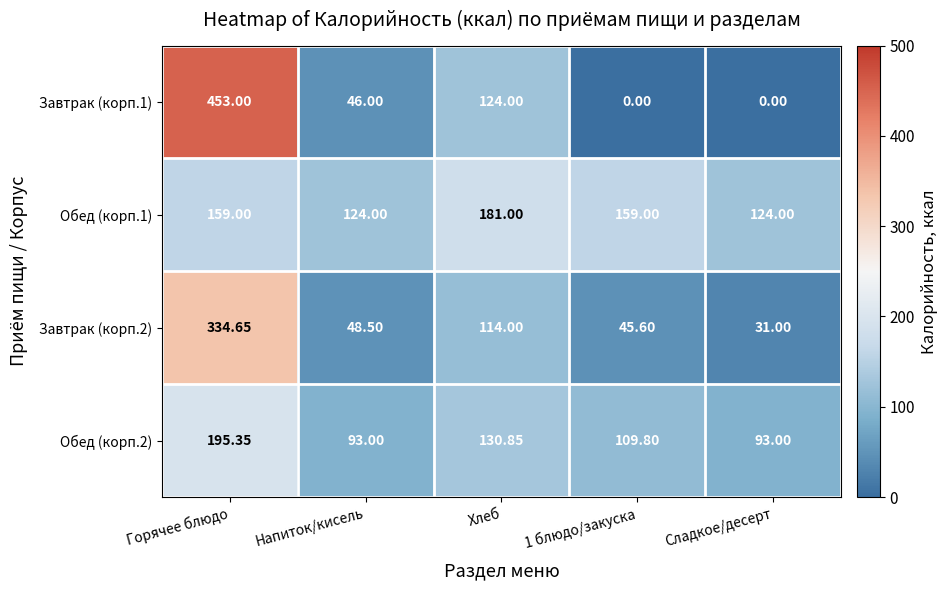

Between Горячее блюдо and Сладкое/десерт, which series saw the biggest shift?

Завтрак (корп.1)